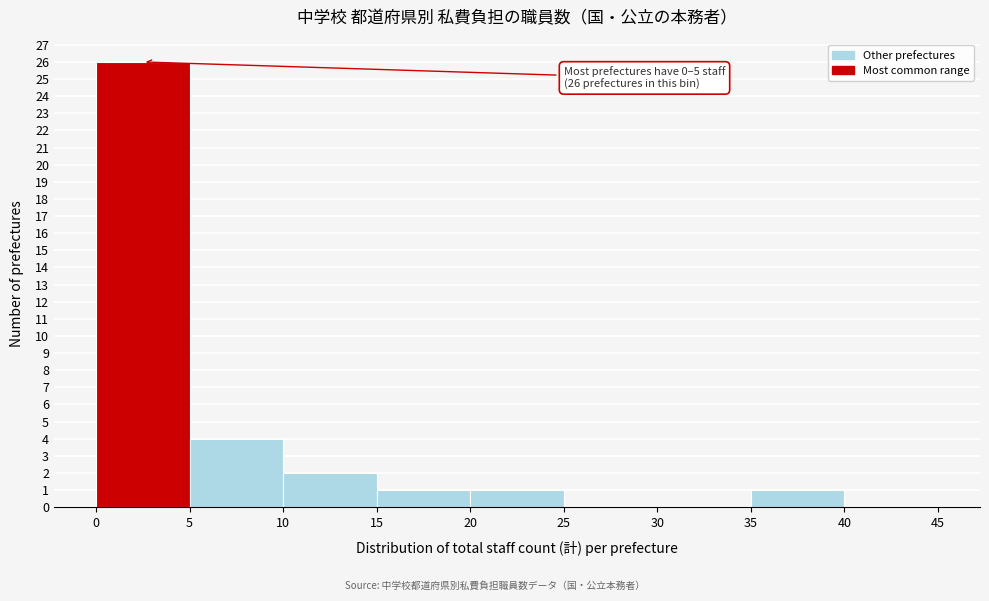

Over which range of the x-axis is the bar tallest?

0 to 5